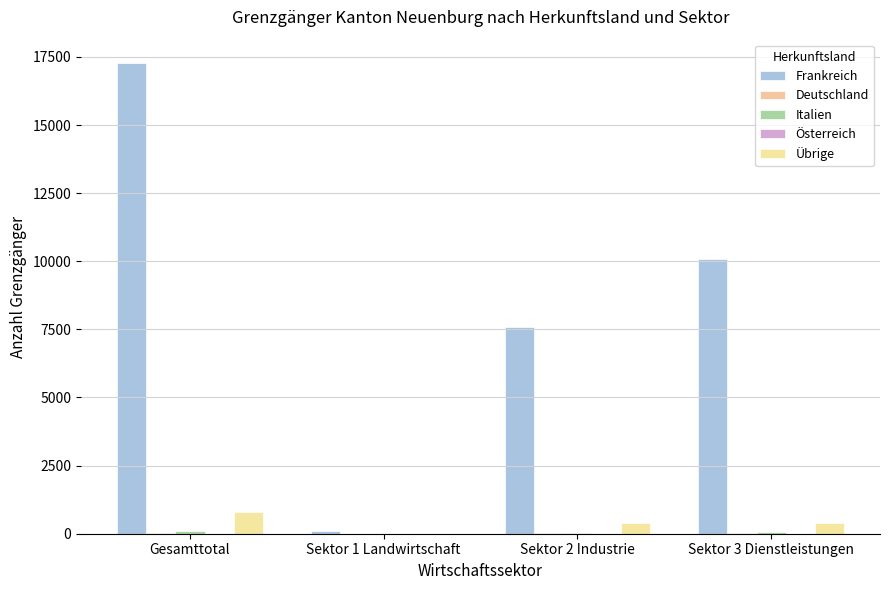

Reading right to left, extract all data points from this chart.

Frankreich: 10074	7605	86	17269
Deutschland: 23	9	0	32
Italien: 72	37	0	109
Österreich: 1	0	0	1
Übrige: 401	381	1	783